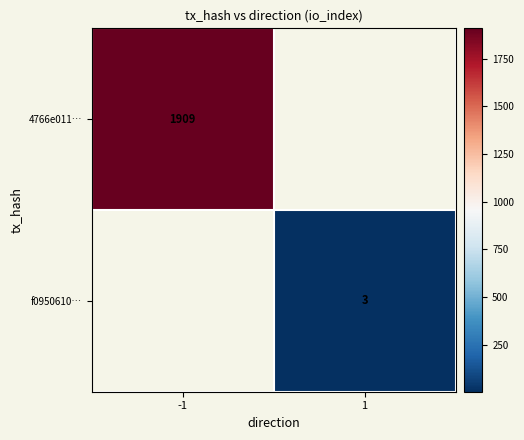

The f0950610… series shows 1.7 at 1. True or false?

False